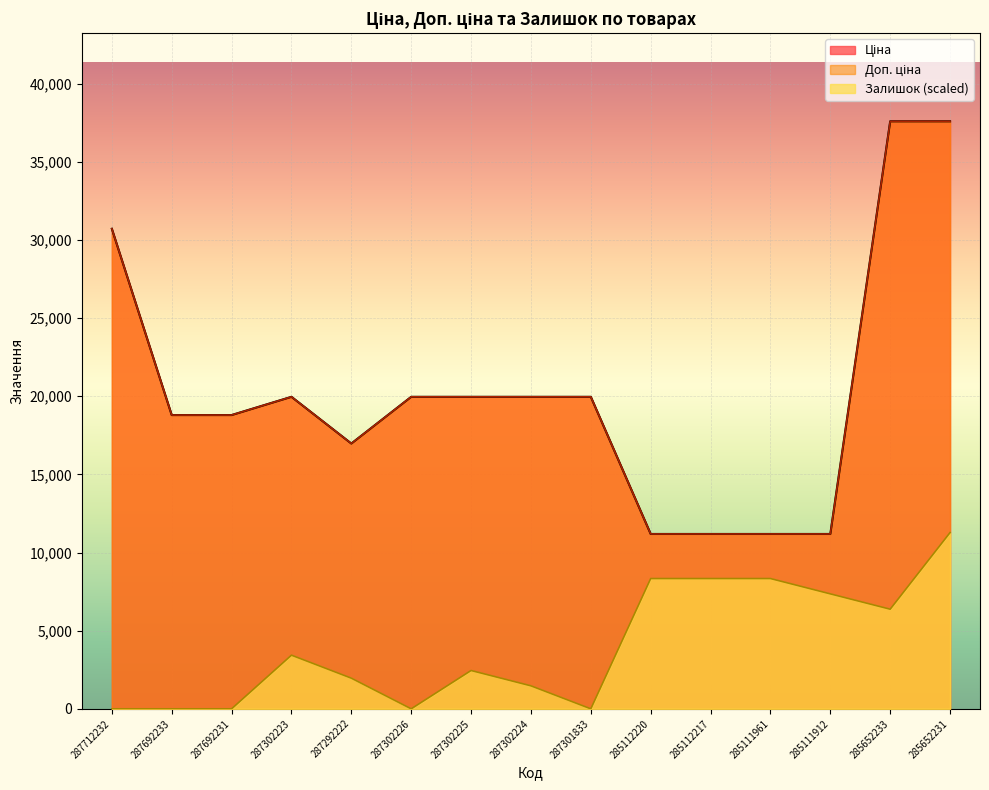

How many interior local peaks does the Ціна series have?

1